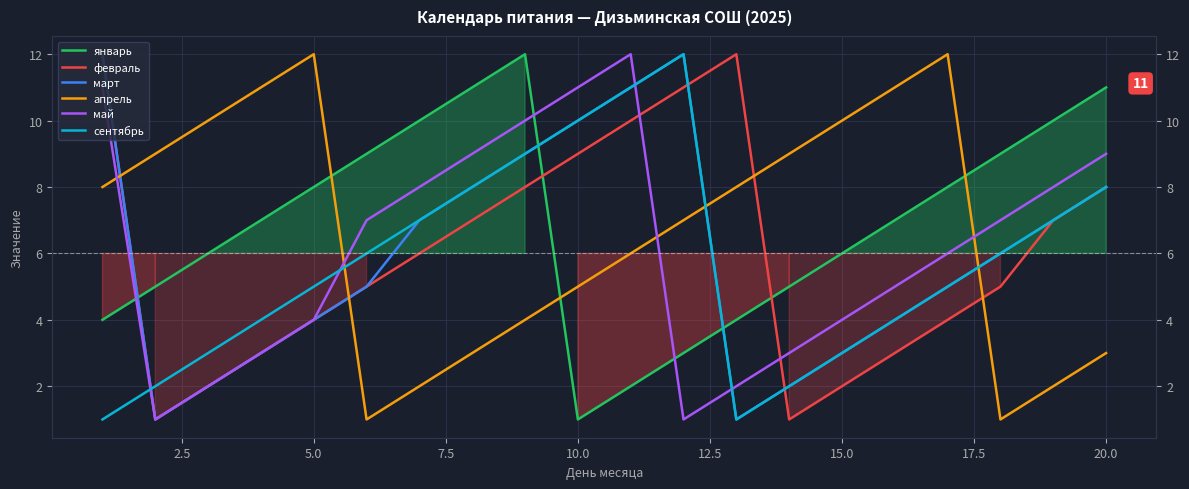

How many series are shown in this chart?

6